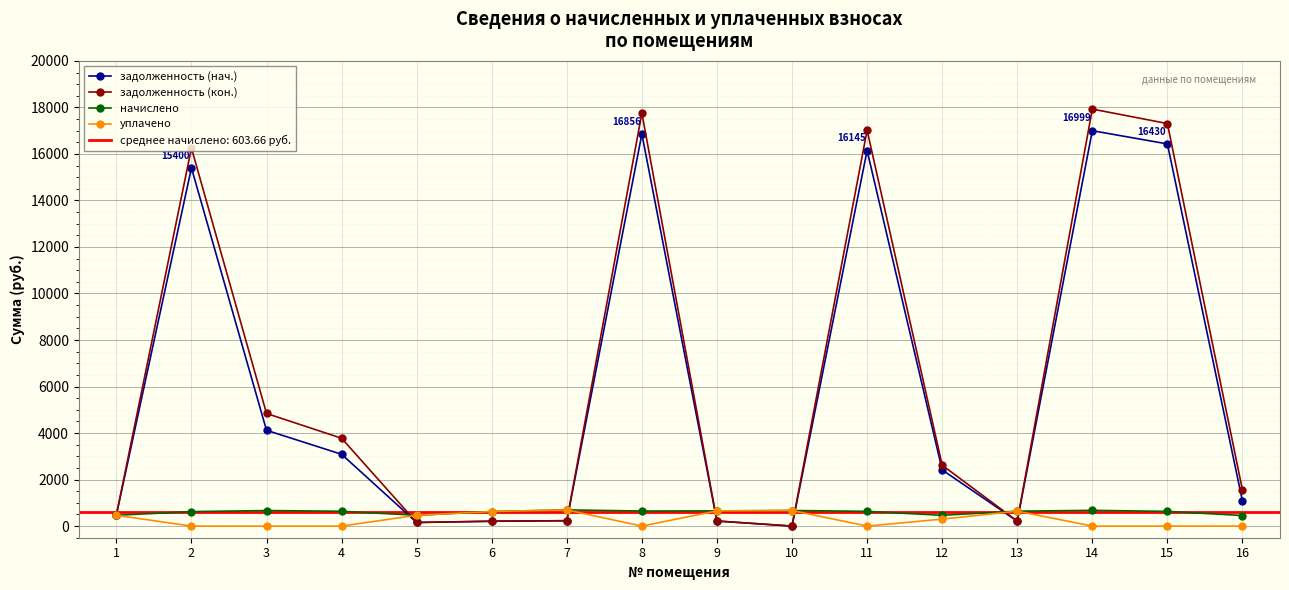

What is the total value across all series at 5?

1243.1